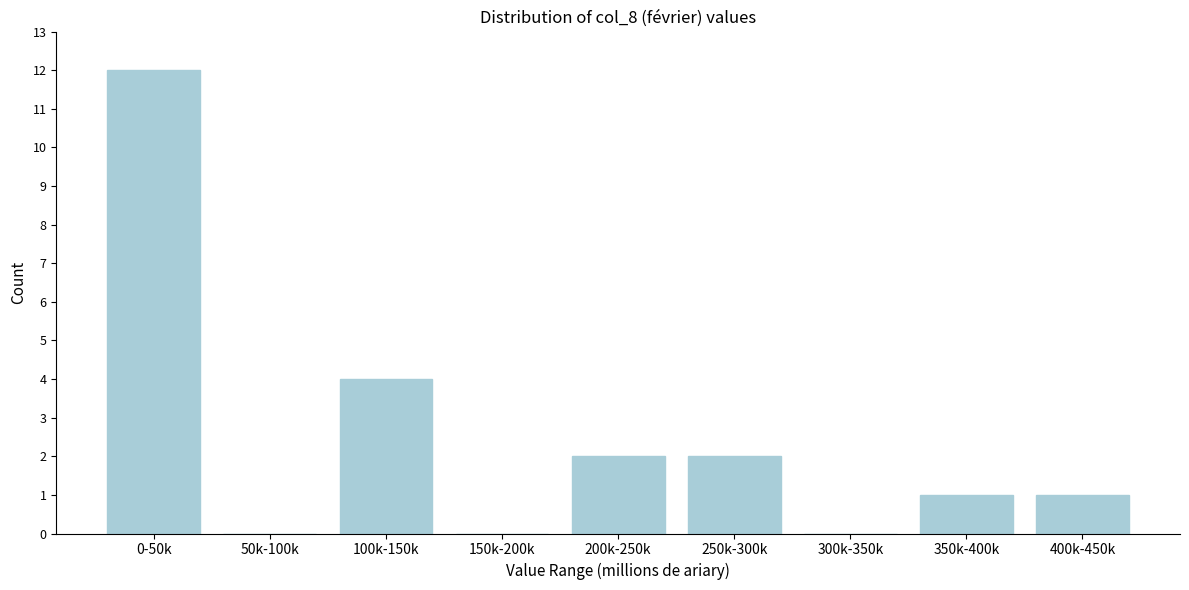

Reading right to left, extract all data points from this chart.

400k-450k=1	350k-400k=1	300k-350k=0	250k-300k=2	200k-250k=2	150k-200k=0	100k-150k=4	50k-100k=0	0-50k=12